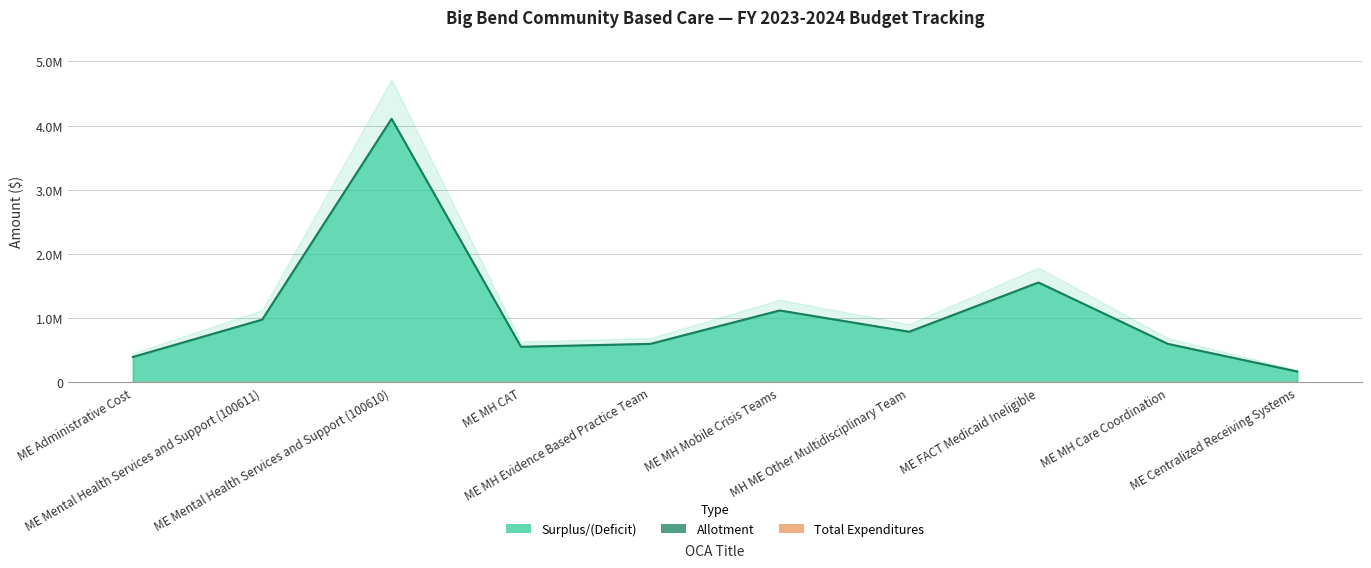

What is the sum of the Surplus/(Deficit) values at ME Mental Health Services and Support (100610) and ME MH Mobile Crisis Teams?

5225826